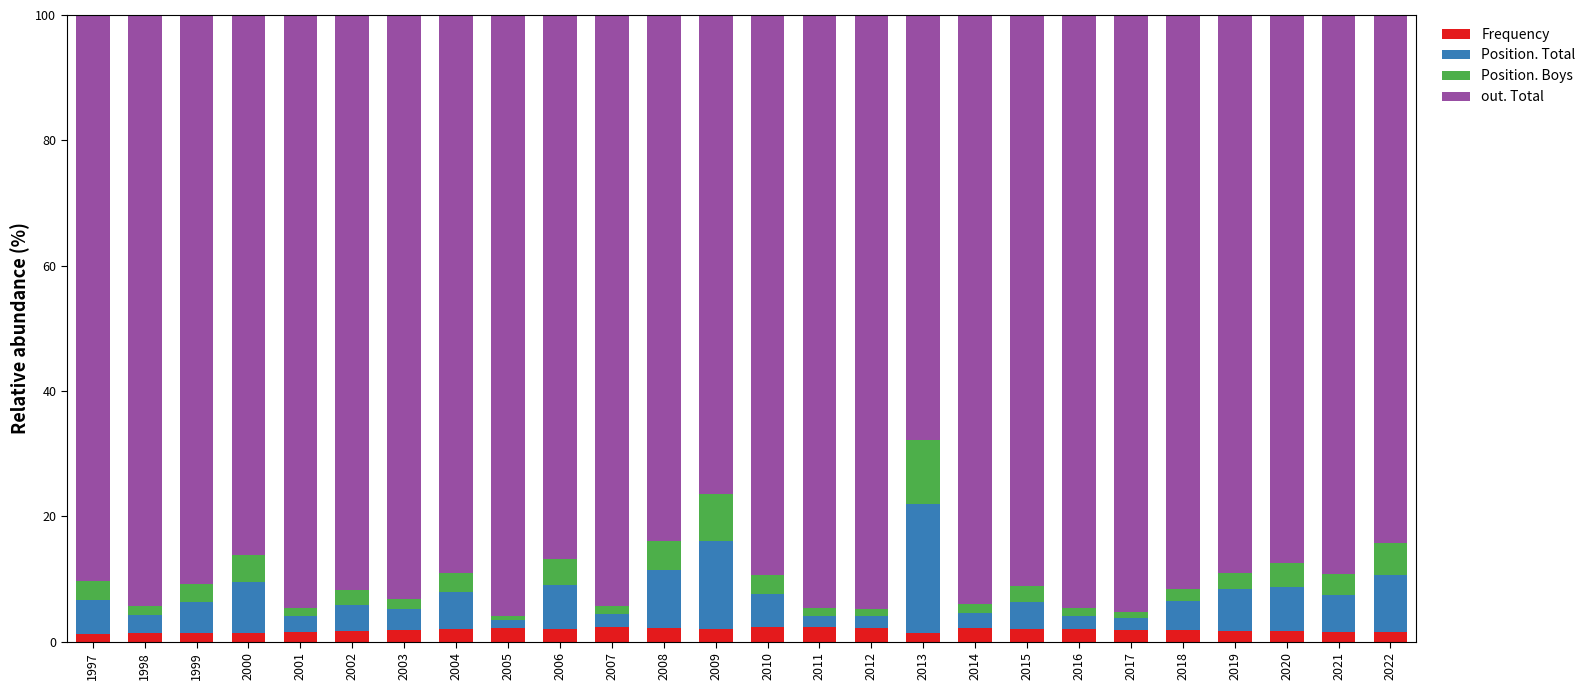

What is the highest value of the Frequency series?

2.3